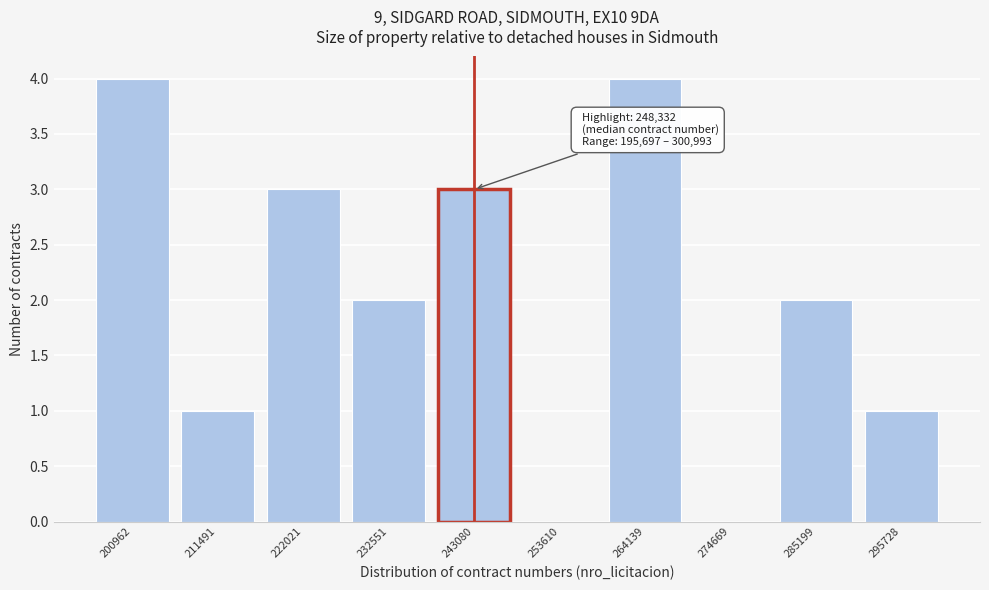

Reading right to left, extract all data points from this chart.

295728=1	285199=2	274669=0	264139=4	253610=0	243080=3	232551=2	222021=3	211491=1	200962=4